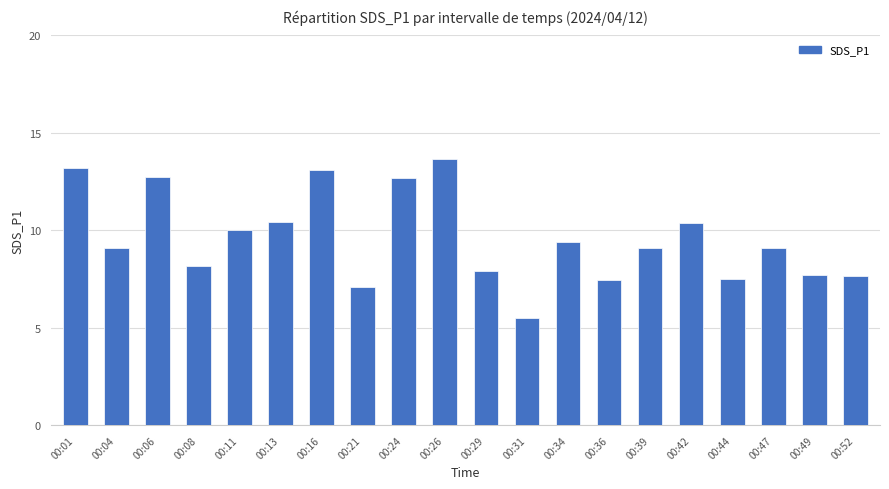

Is it true that the value at 00:34 is 9.4?

True